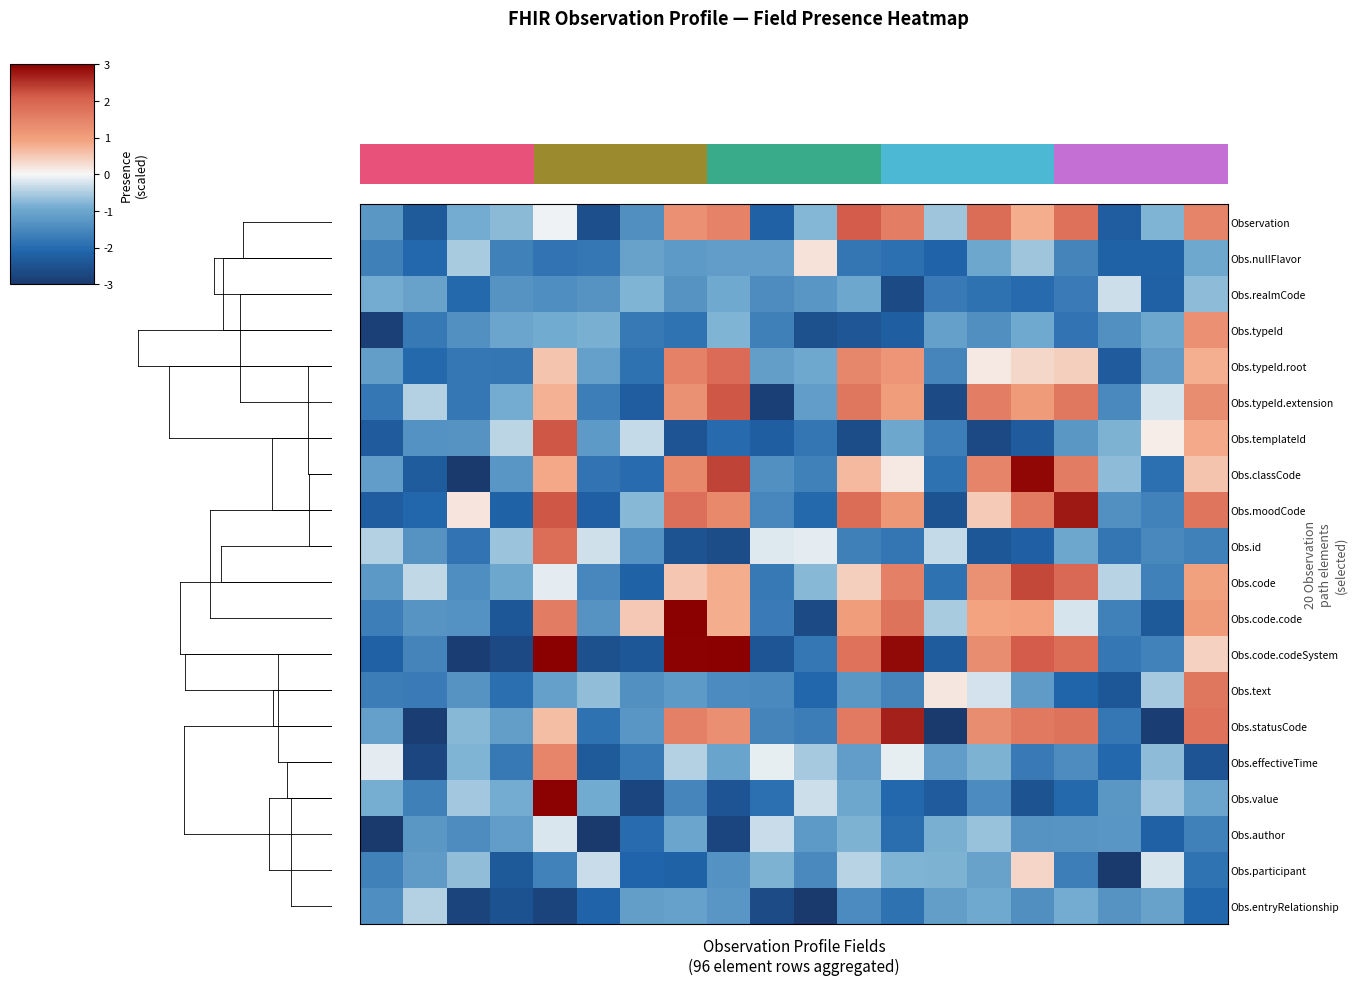

How many values in Obs.code are above zero?

8